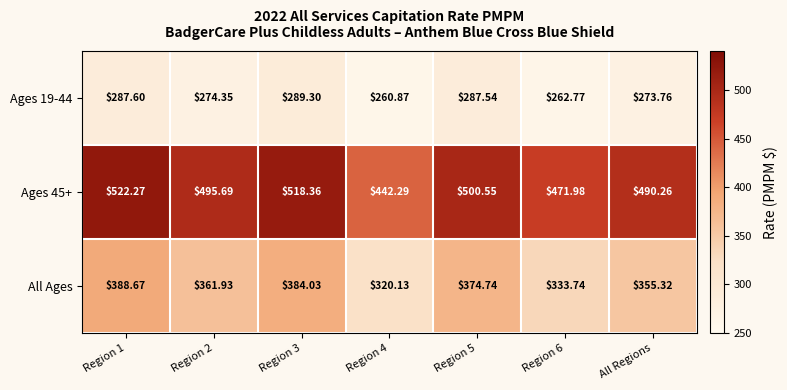

At how many categories does at least one series exceed 331?

7